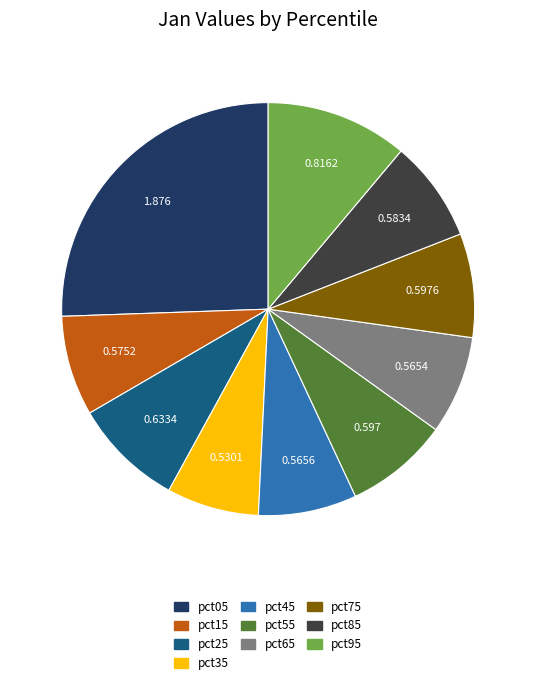

Does any single category account for the majority?

No